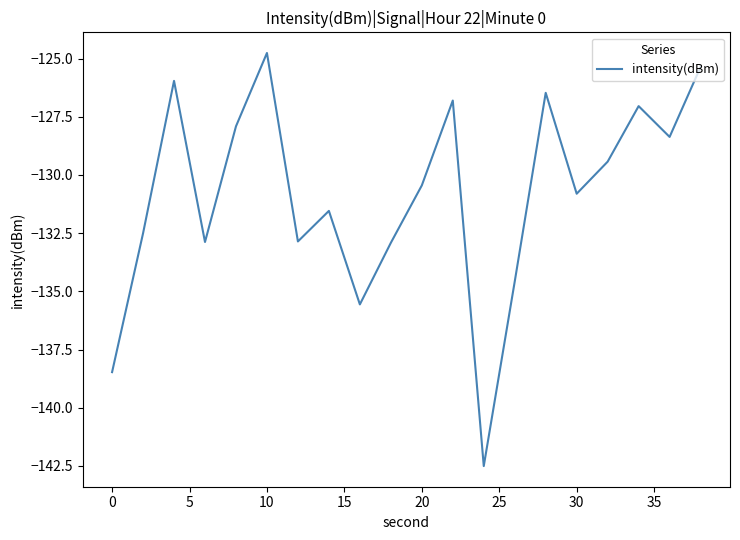

What is the minimum value shown in the chart?

-142.5